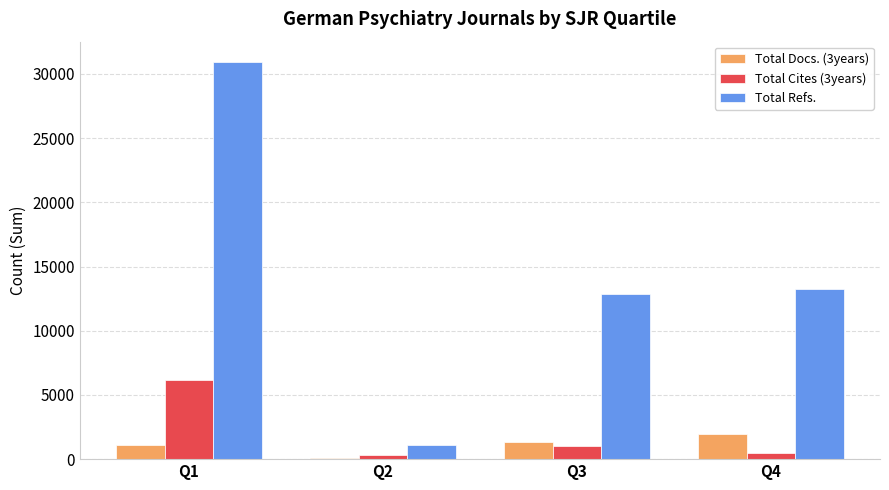

What is the minimum value shown in the chart?

120